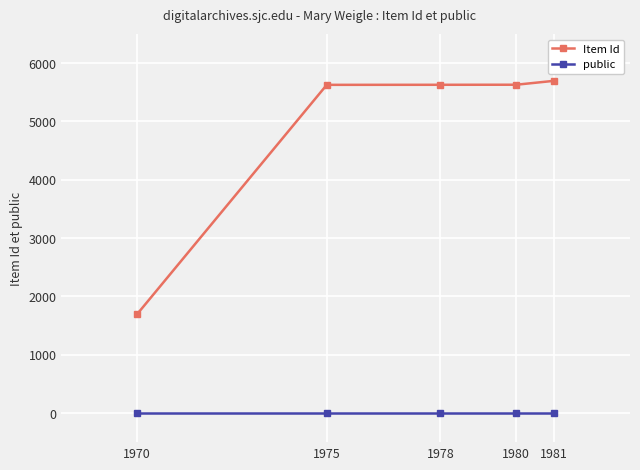

True or false: public has a value of 1 at 1975.

True